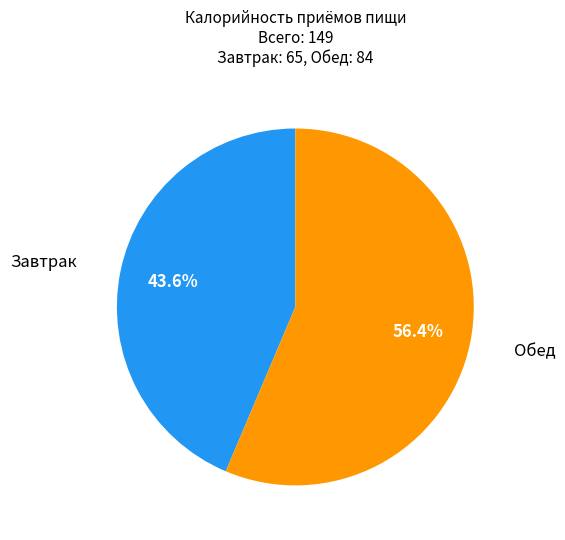

Is there any slice that represents more than half of the pie?

Yes